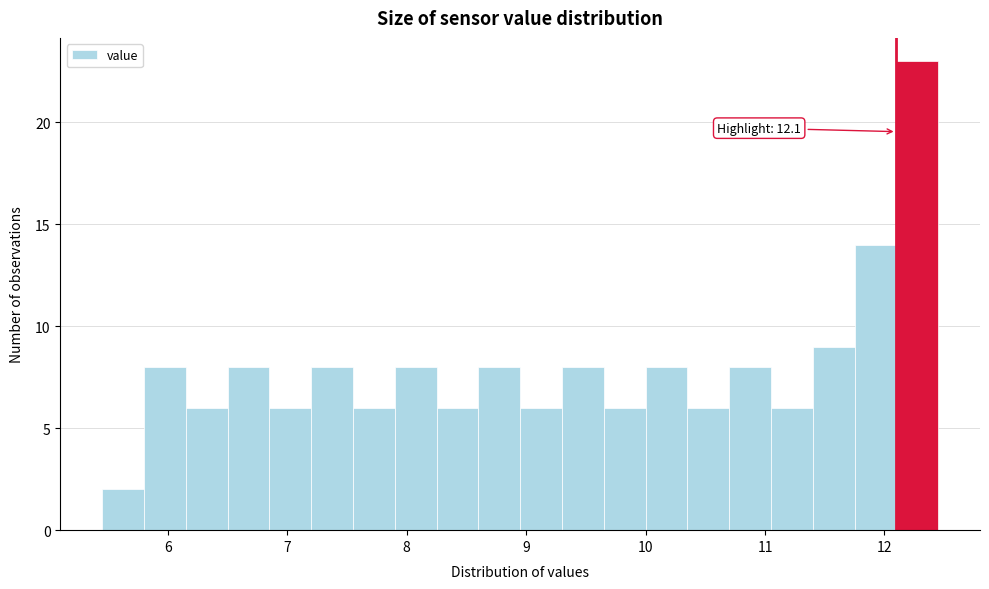

Around what value on the x-axis is the tallest bar? Give the approximate position of its centre, as read against the axis.

12.3